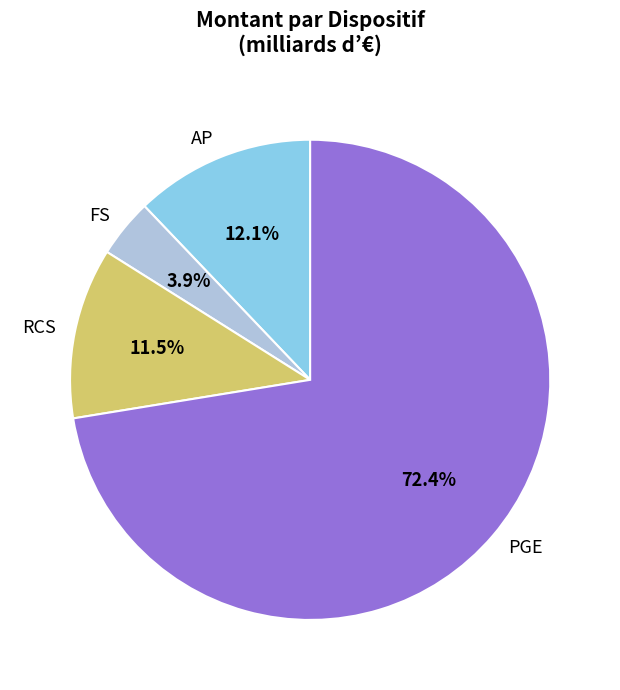

Does any single category account for the majority?

Yes